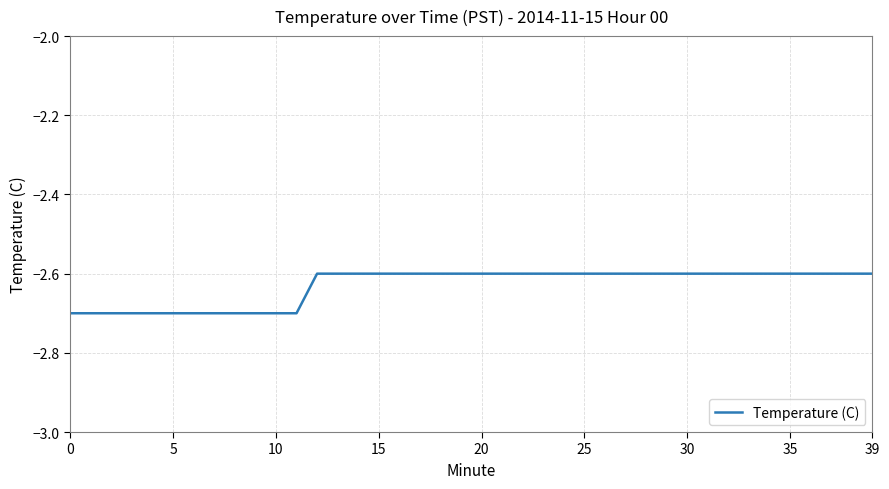

What is the smallest value displayed?

-2.7